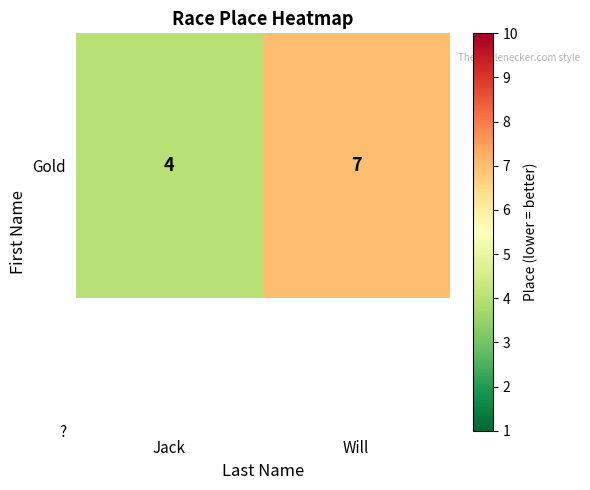

What is the change in value from Jack to Will?

+3